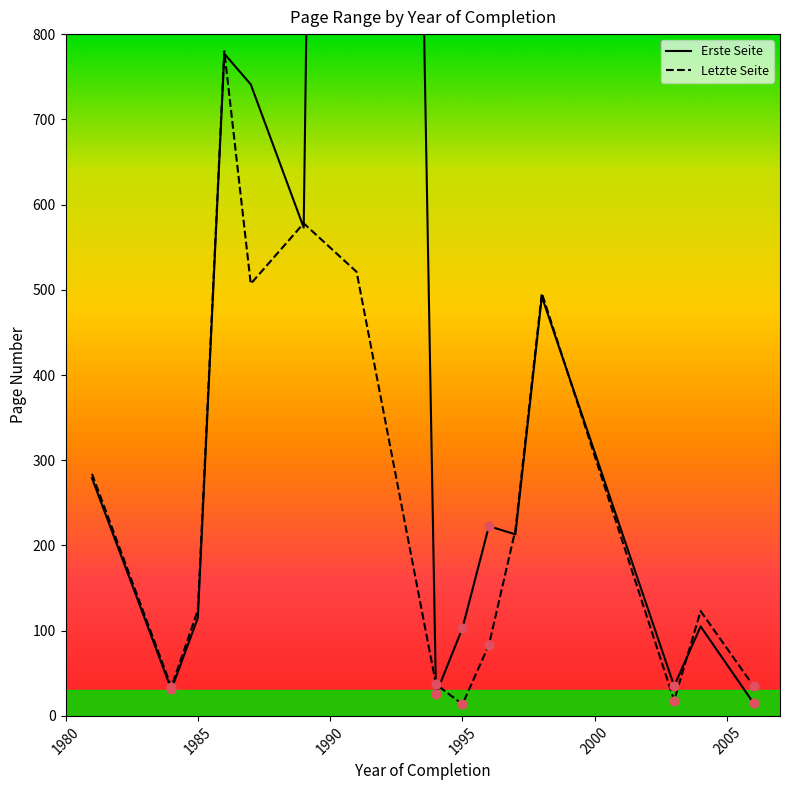

Which series has the largest Y range (max minus min)?

Erste Seite